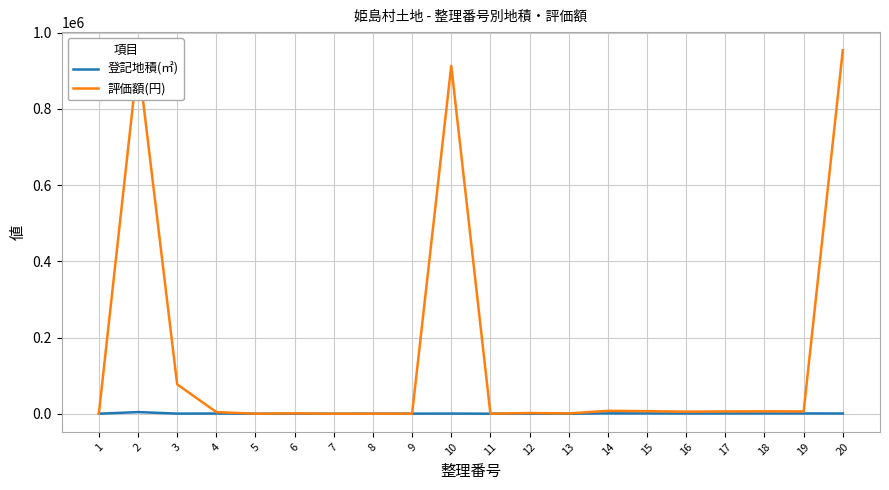

Rank the series by their maximum value, from highest to lowest.

評価額(円), 登記地積(㎡)